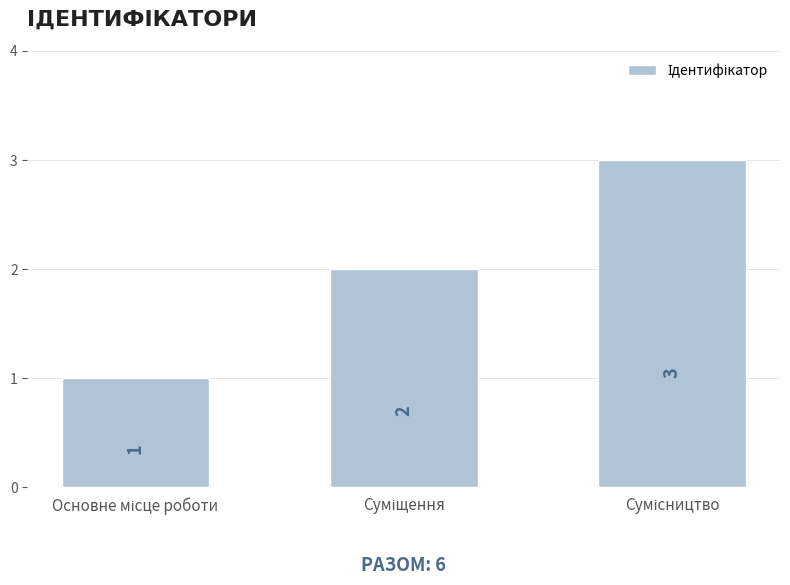

What is the maximum value shown in the chart?

3